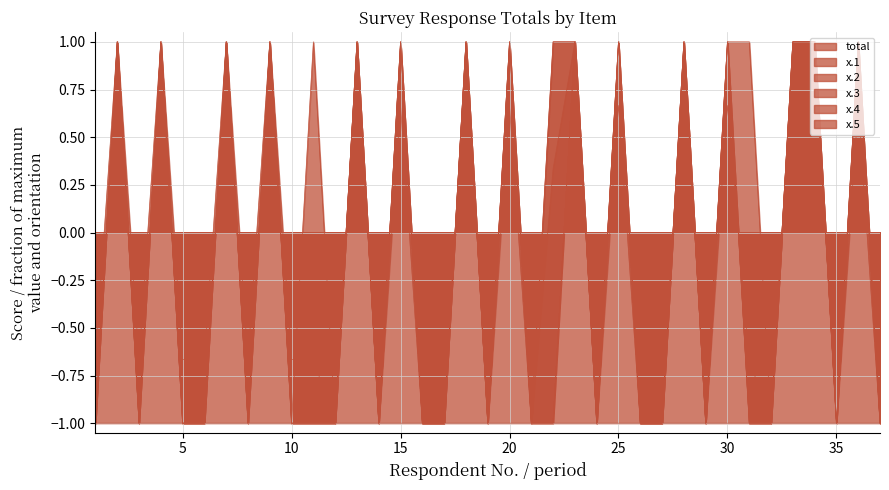

Count the number of data series in this chart.

6